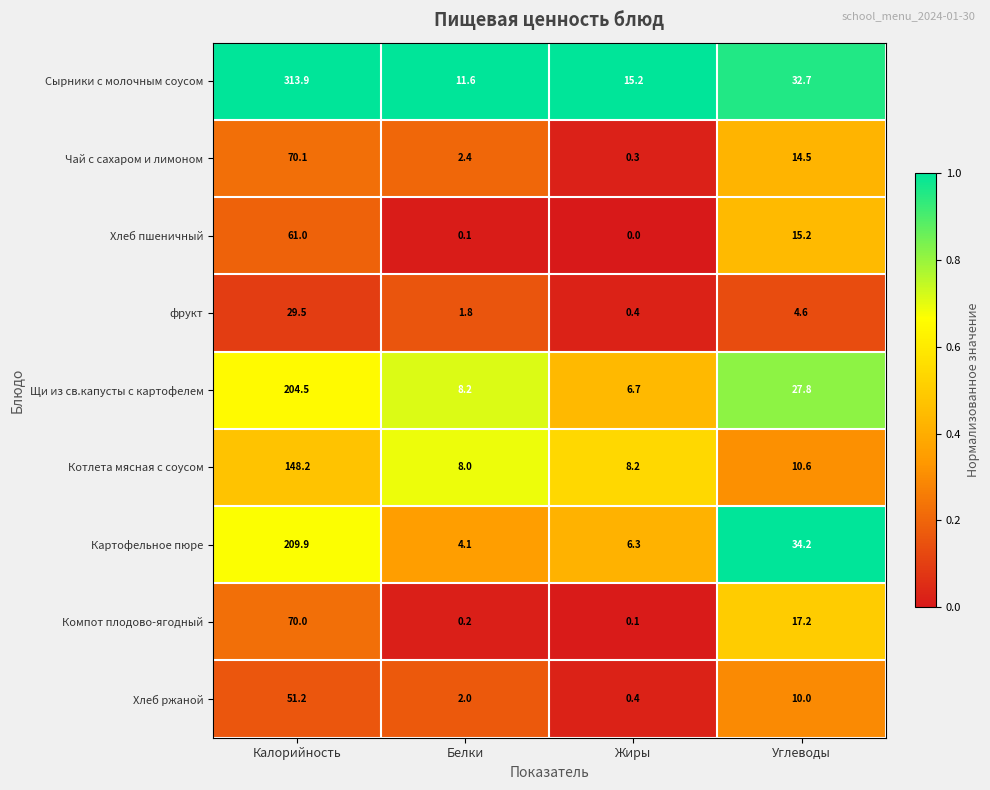

At how many categories does at least one series exceed 0?

4